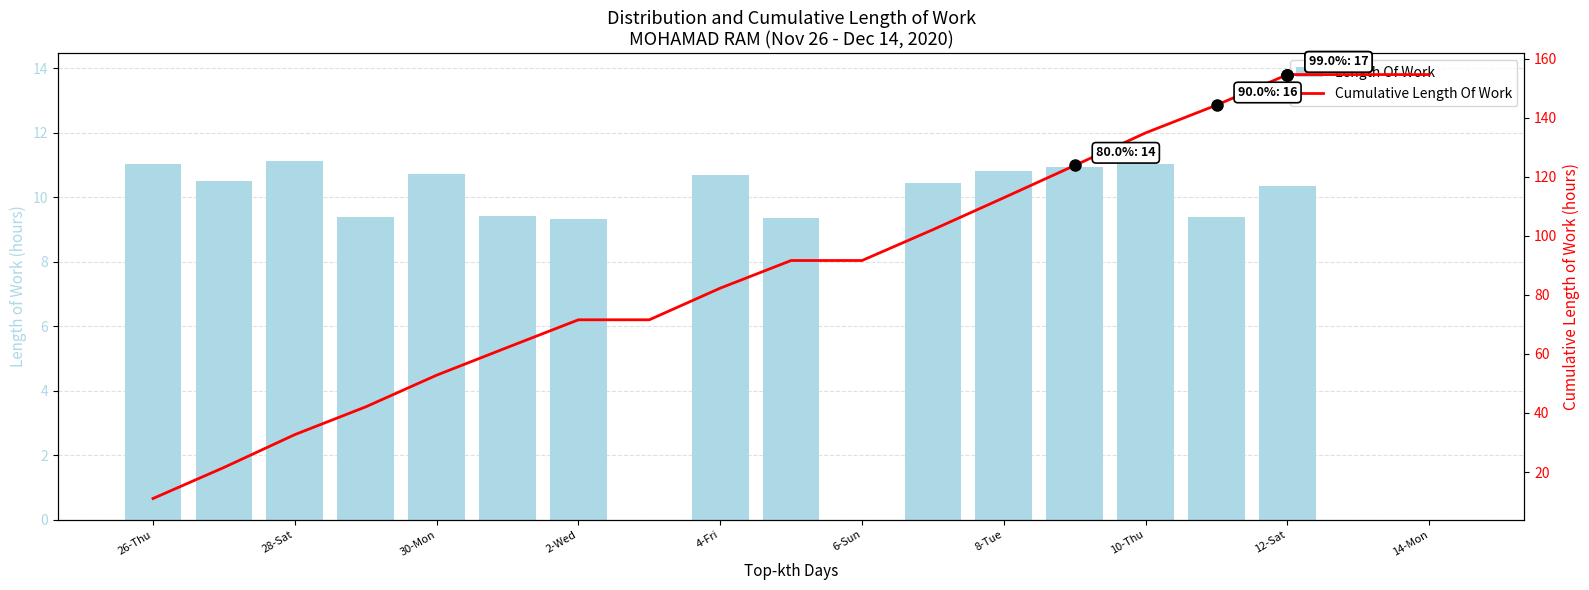

Between 10-Thu and 16, which series saw the biggest shift?

Cumulative Length Of Work